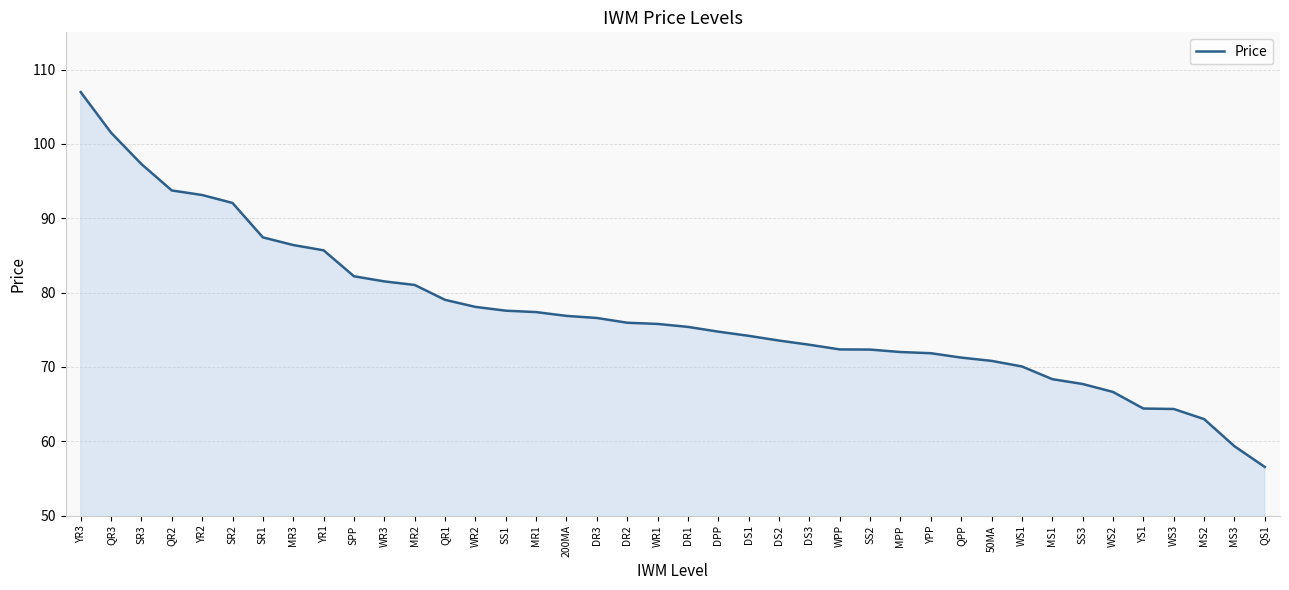

What value does the data have at YR1?

85.7